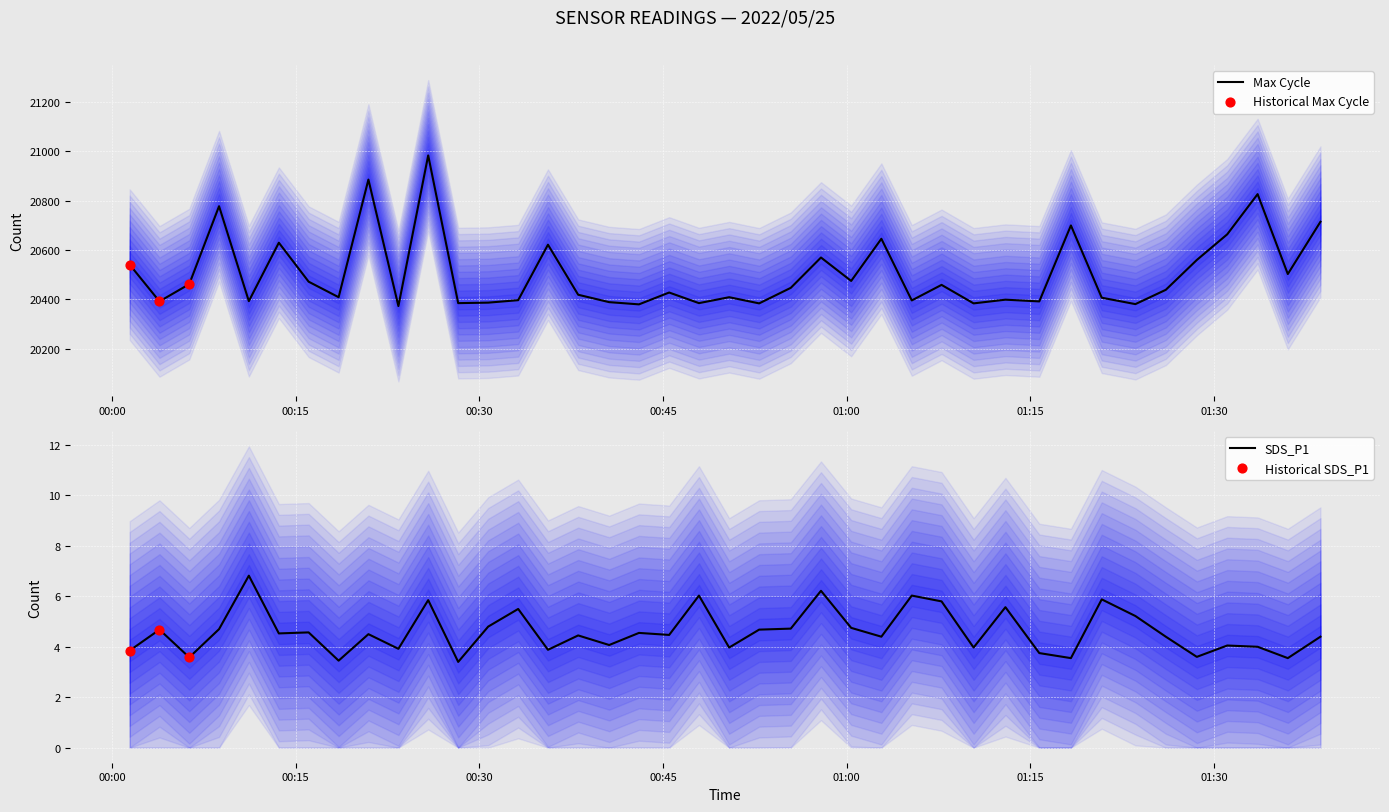

At how many categories does at least one series exceed 12209?

40